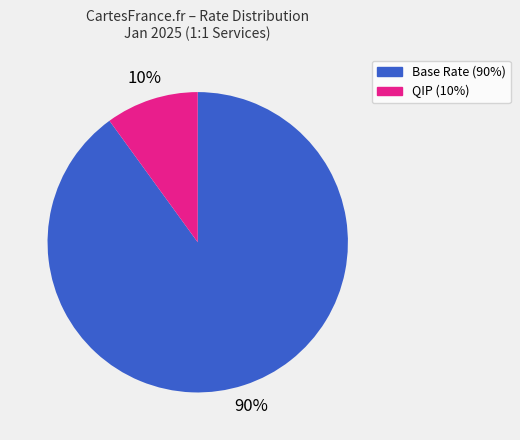

Does any single category account for the majority?

Yes